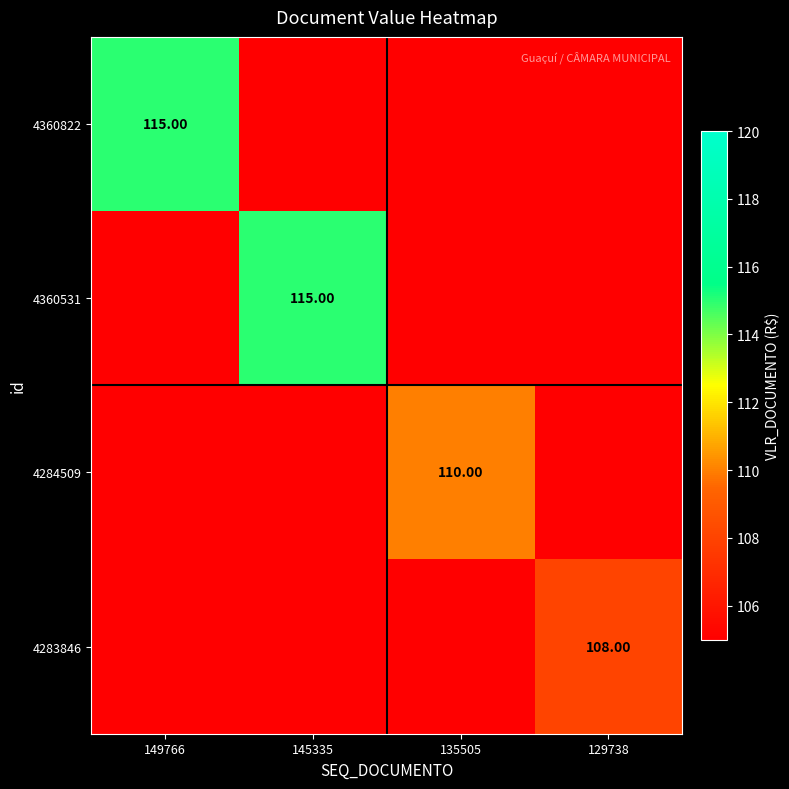

What is the difference between the highest and lowest values at 129738?

108